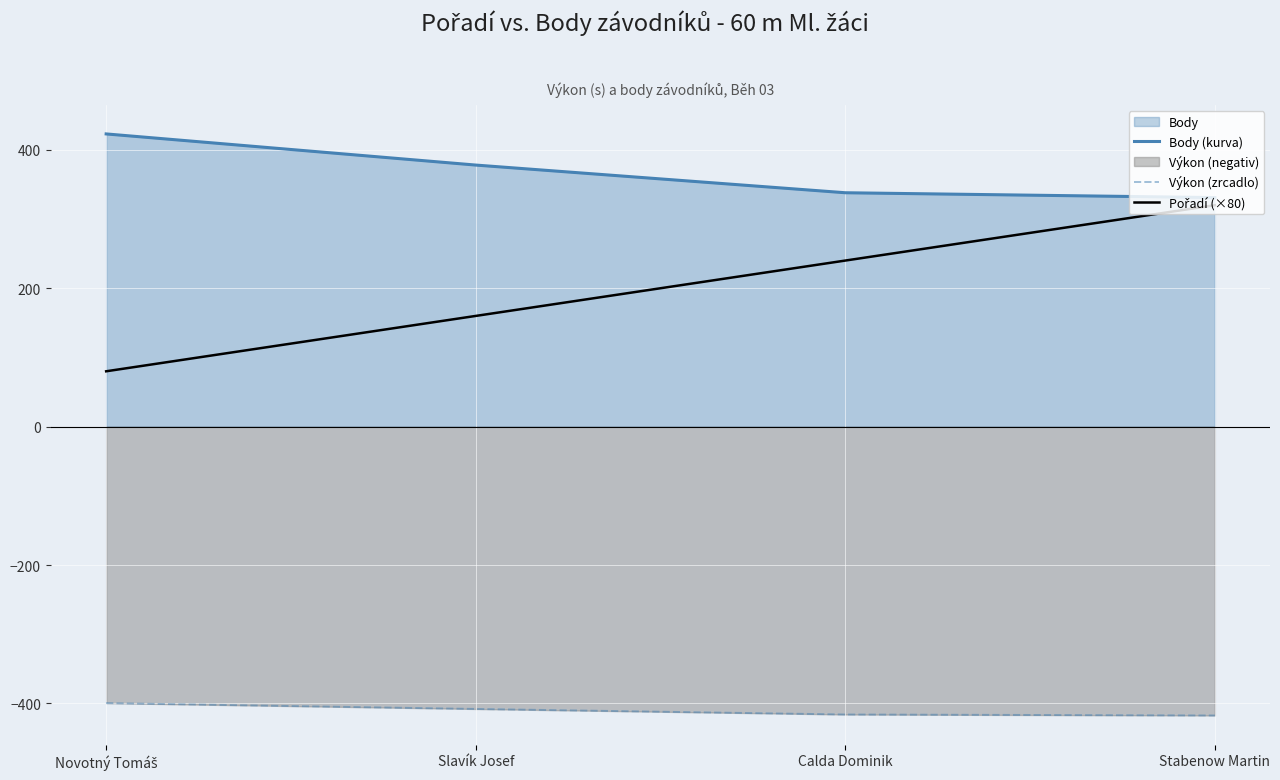

What is the sum of all Výkon (zrcadlo) values?

-1640.8